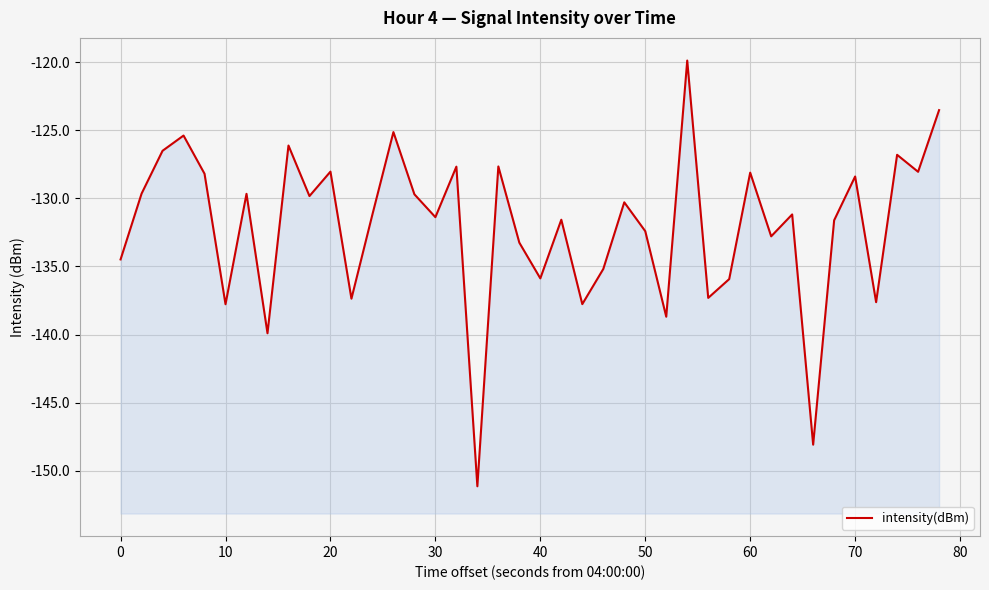

How many interior local valleys (lower than both neighbors) does the data have?

14